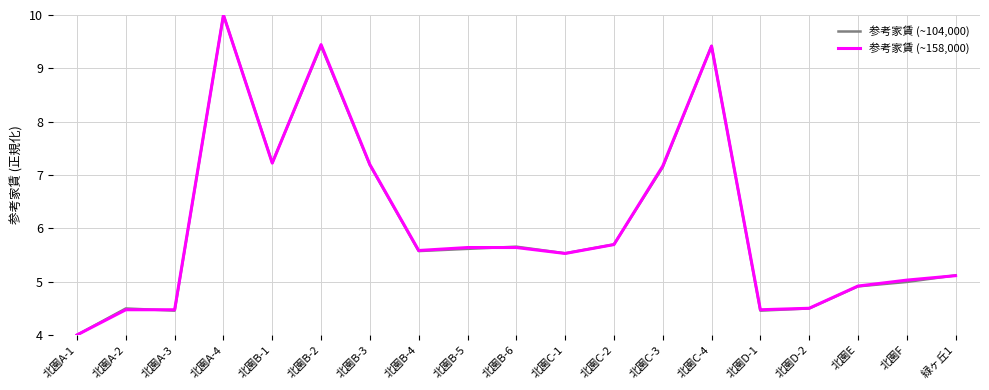

Which category has the highest value in the 参考家賃 (~104,000) series?

北園A-4